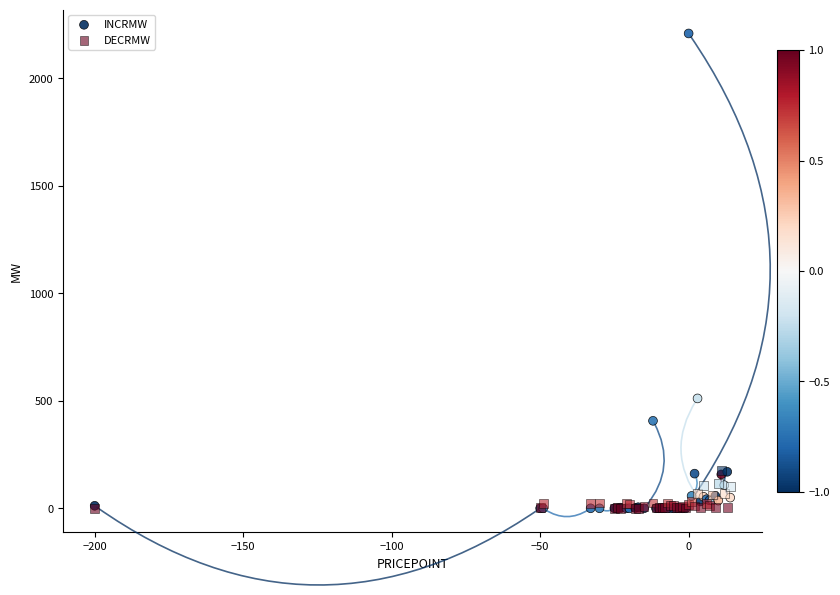

In the INCRMW series, what Y value is closest to 1104?

511.2